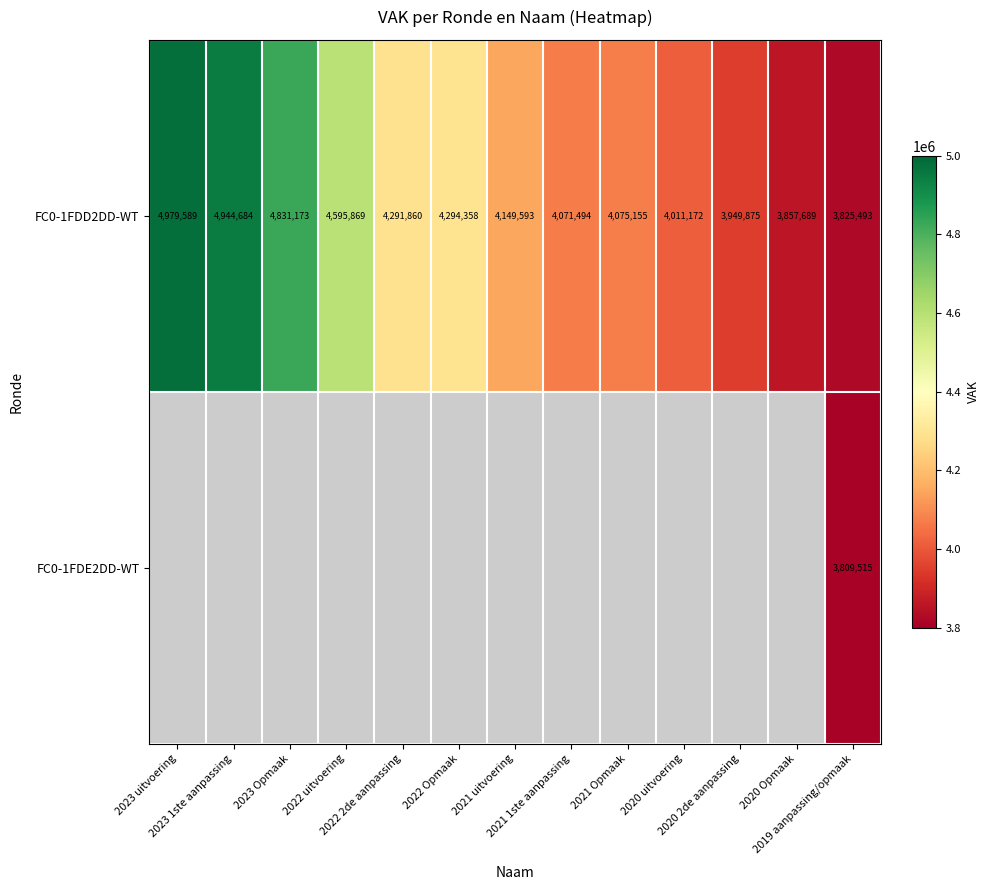

What is the difference between the second highest and second lowest values in the FC0-1FDD2DD-WT series?

1086995